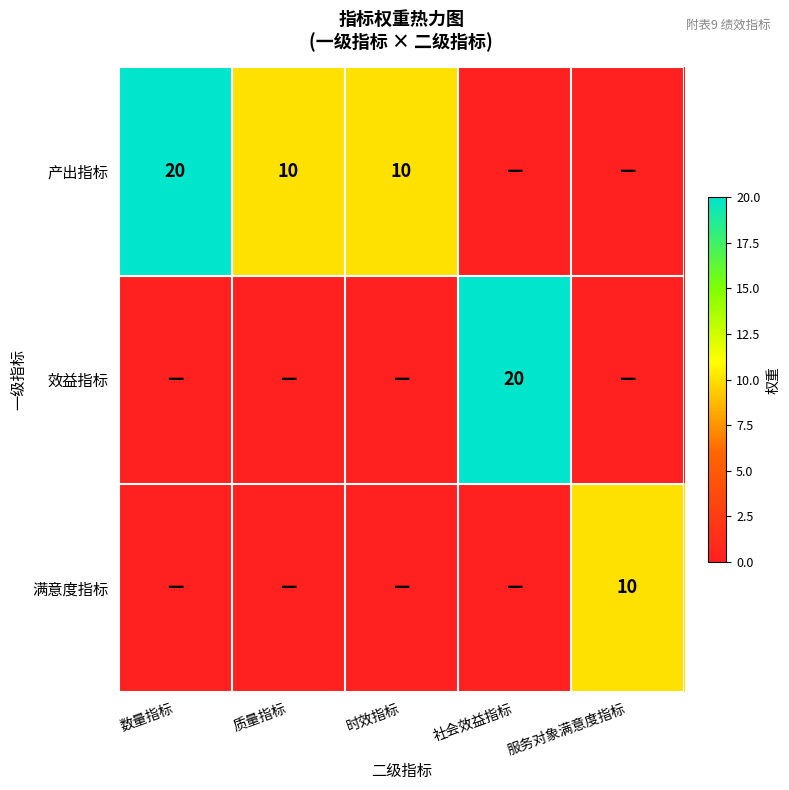

What is the total value across all series at 数量指标?

20